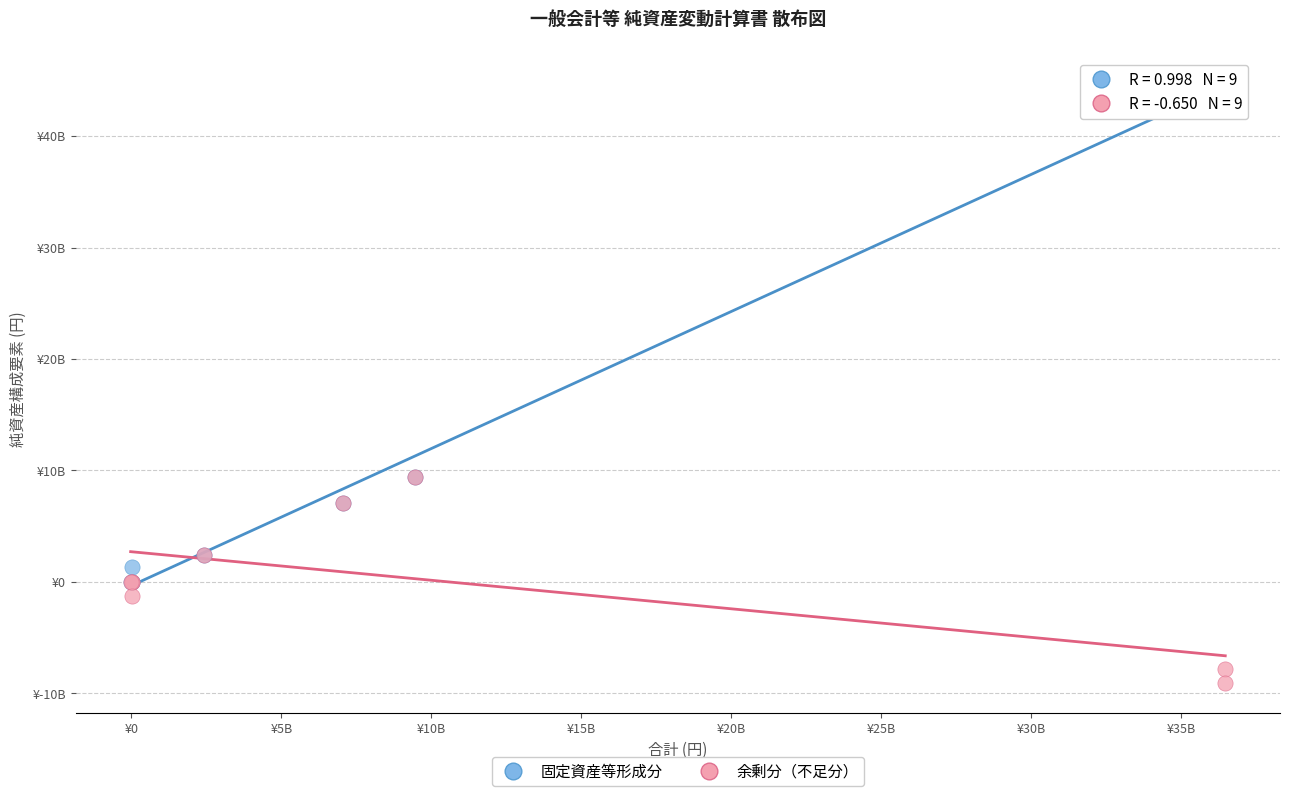

Which series reaches the maximum Y coordinate?

固定資産等形成分